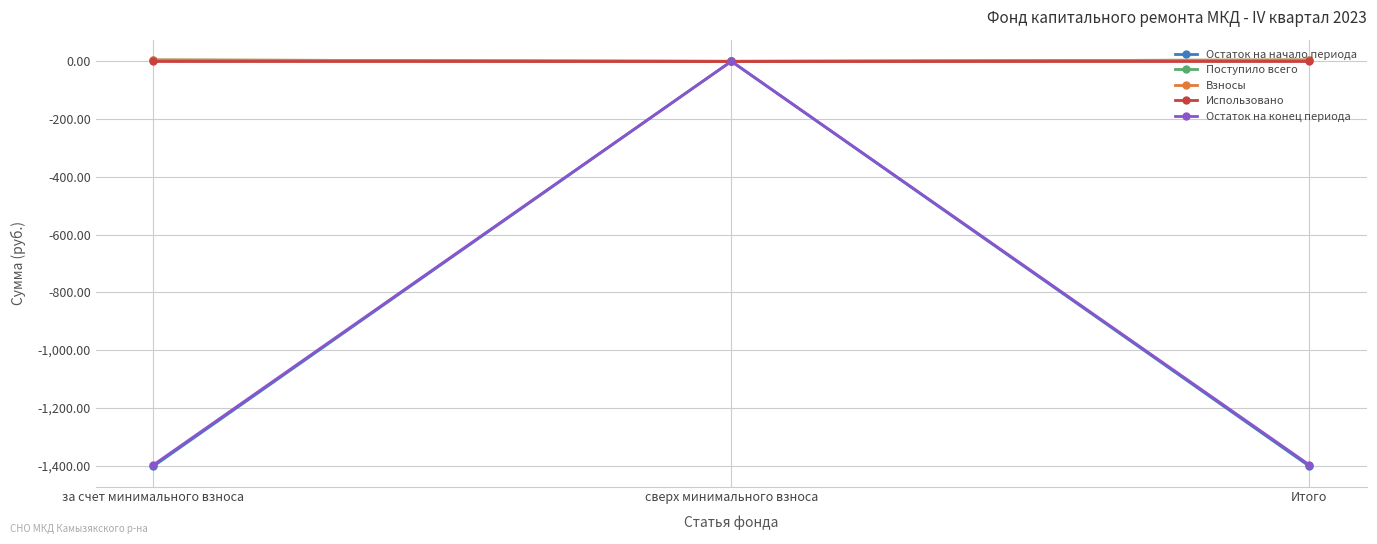

What is the spread (max minus min) of values at Итого?

1406.6